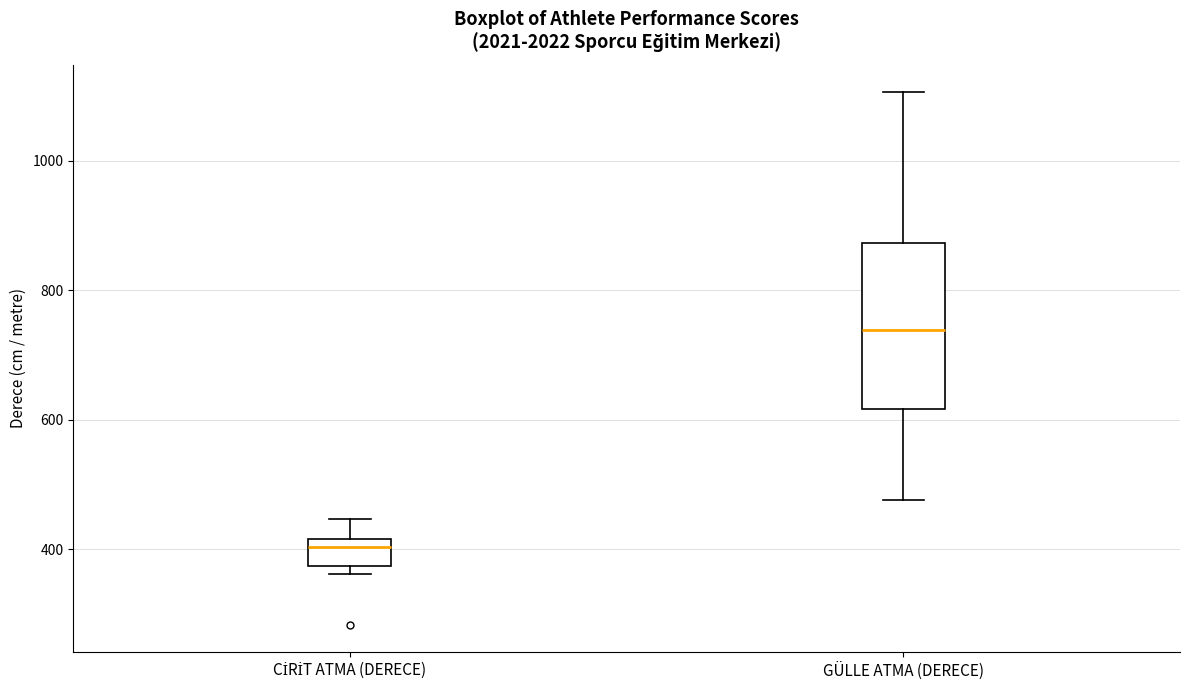

Comparing the boxes themselves (not the whiskers), which one is the tallest?

GÜLLE ATMA (DERECE)